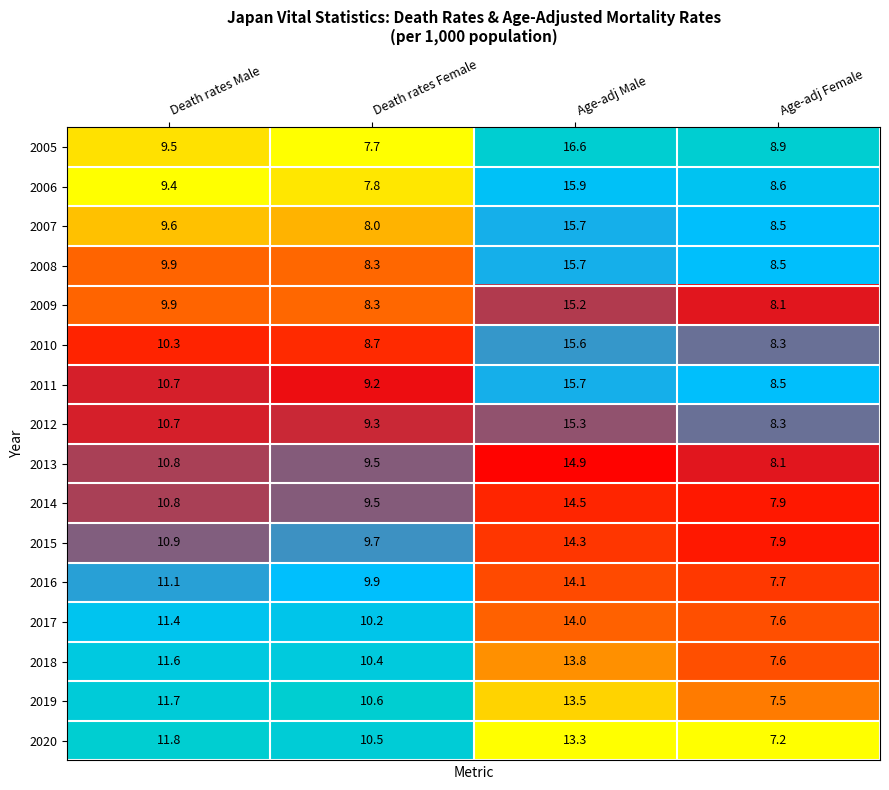

Which series has the largest total across all categories?

2011